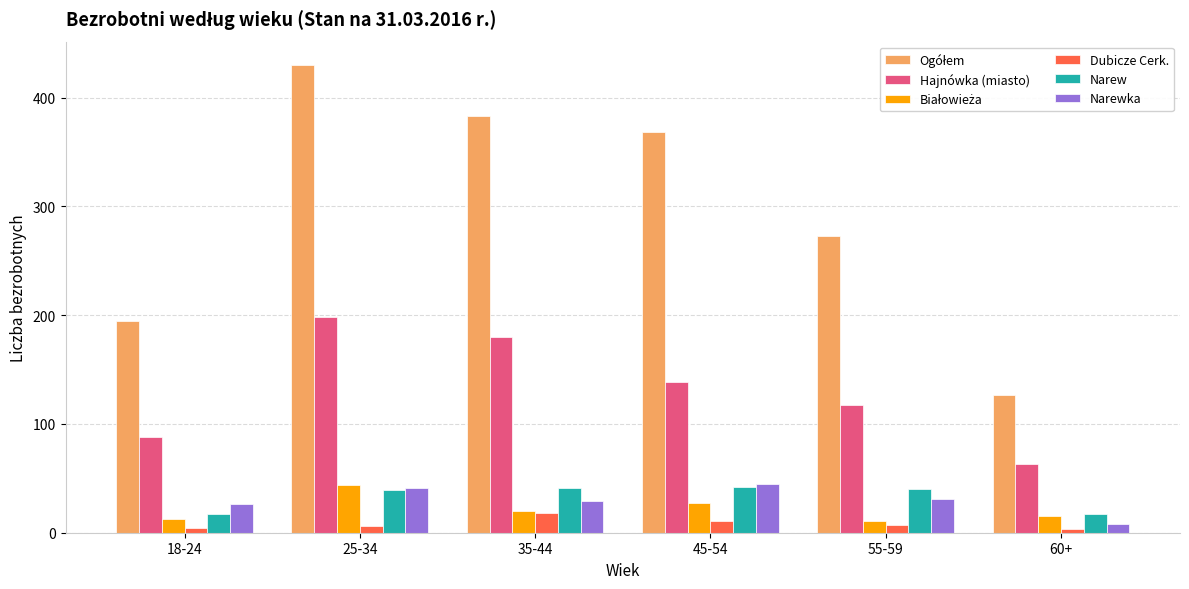

Is the value of Dubicze Cerk. at 18-24 greater than the value of Narew at 55-59?

No